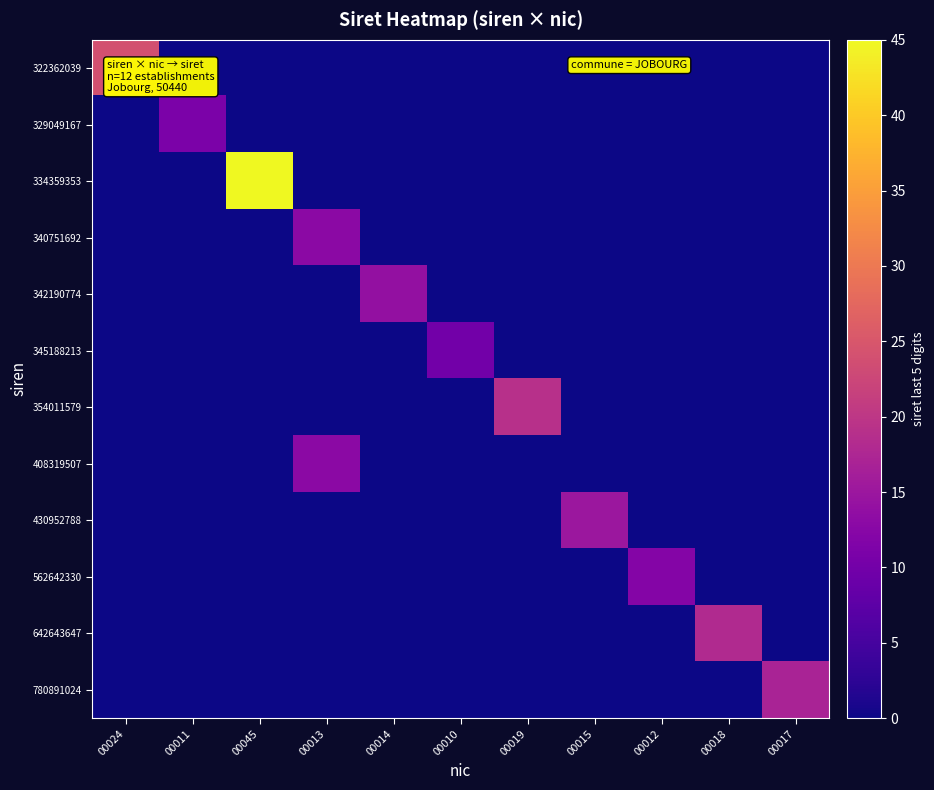

What is the difference between the highest and lowest values at 00019?

19